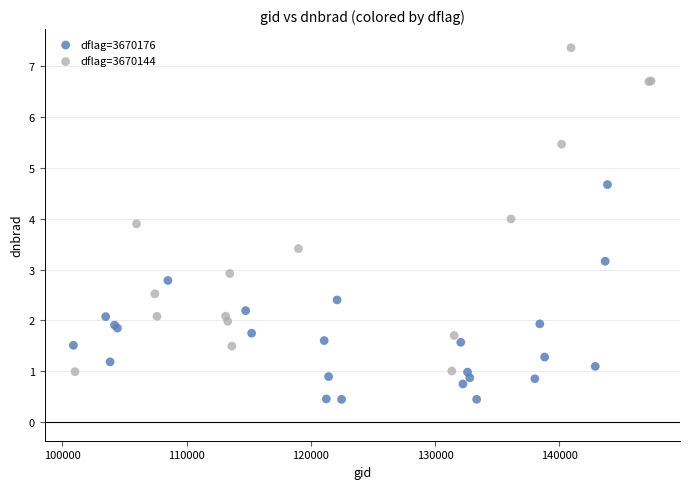

Which series has the widest spread of Y values?

dflag=3670144